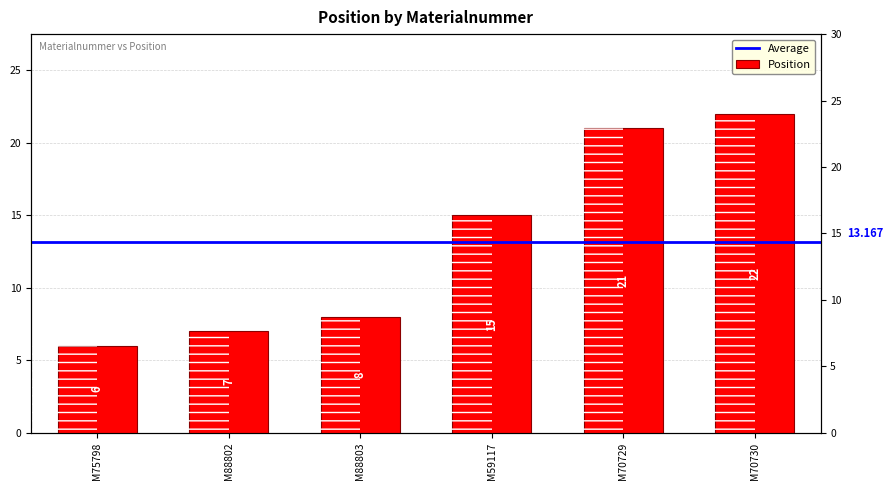

Count the number of data series in this chart.

1